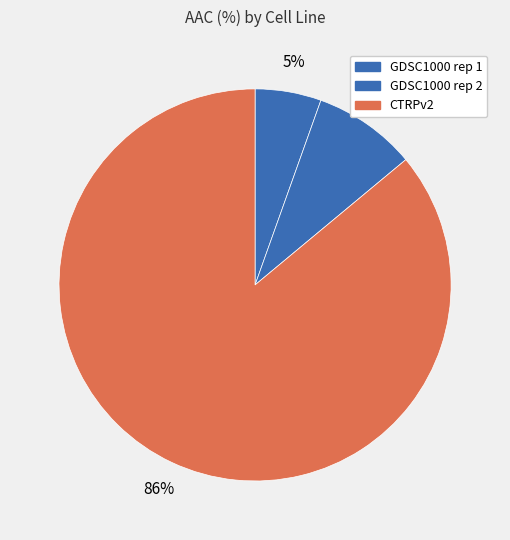

To the nearest percent, what is the combined percentage of GDSC1000 rep 1 and CTRPv2?

91%